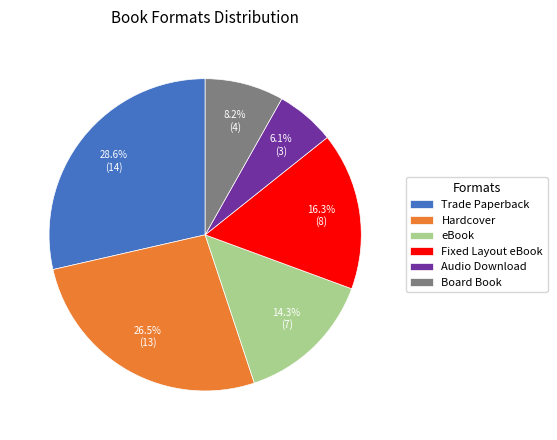

Does eBook account for over 50% of the chart?

No